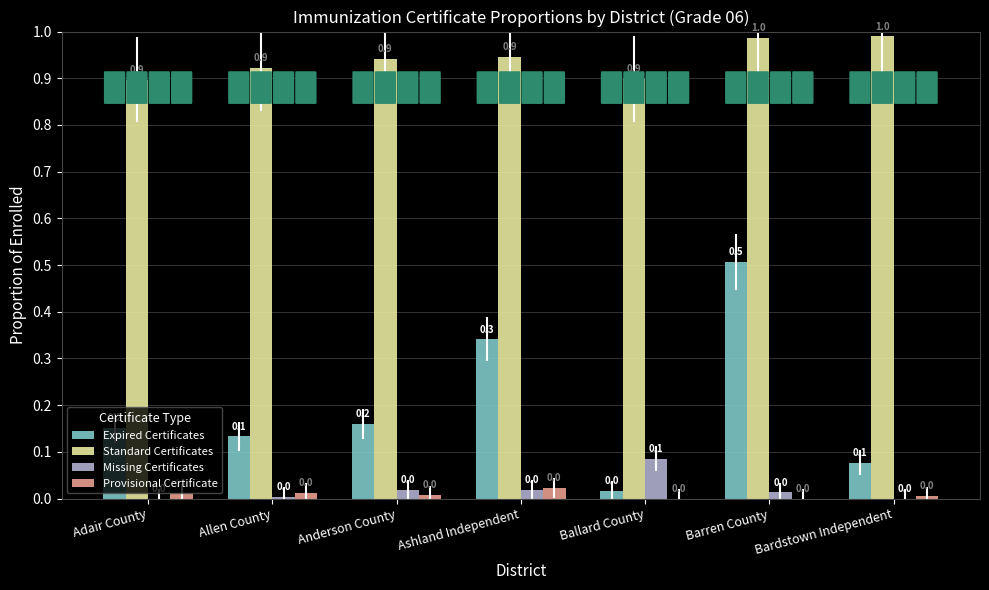

Which category has the highest value in the Missing Certificates series?

Ballard County